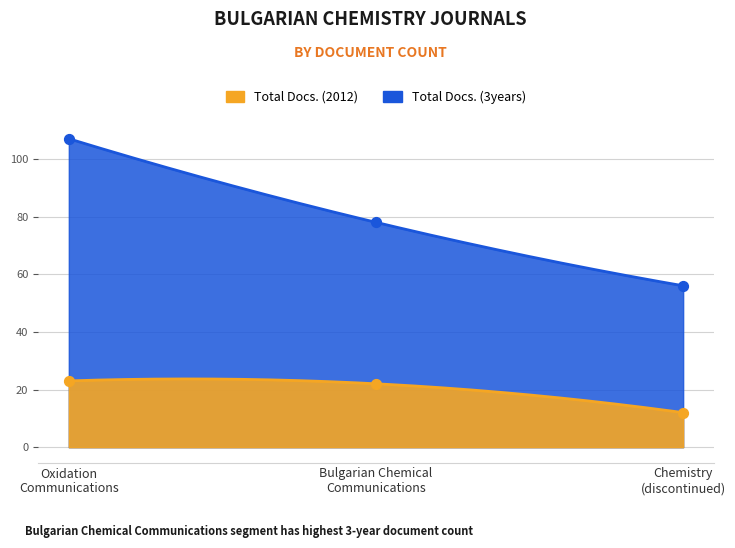

What is the total value across all series at Chemistry (discontinued)?

68